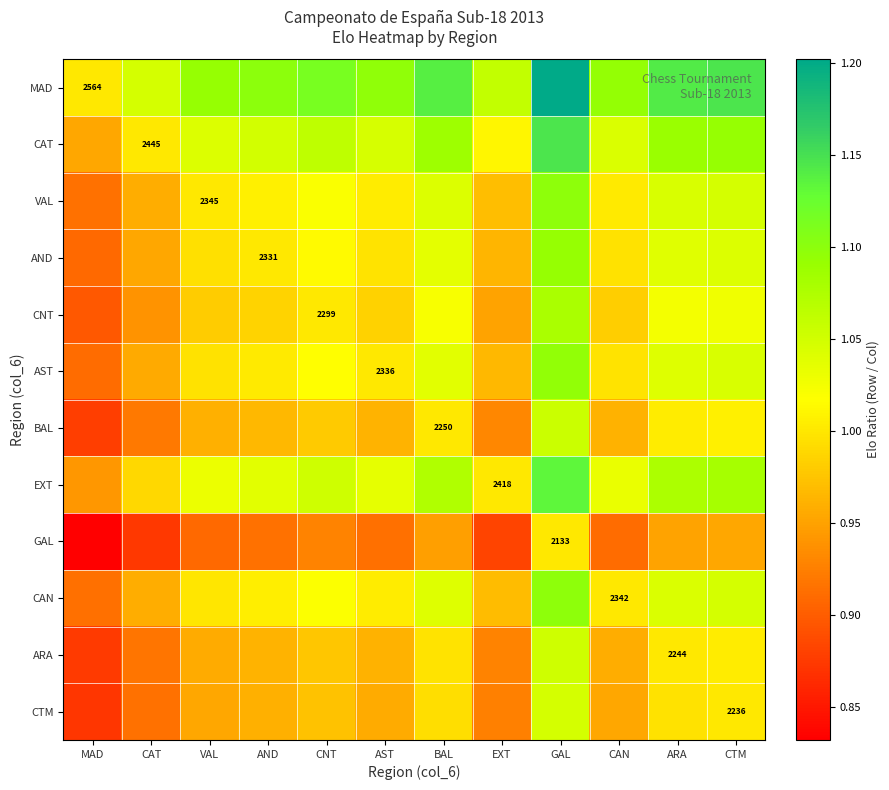

Is the value of MAD at ARA greater than the value of CNT at CAN?

Yes